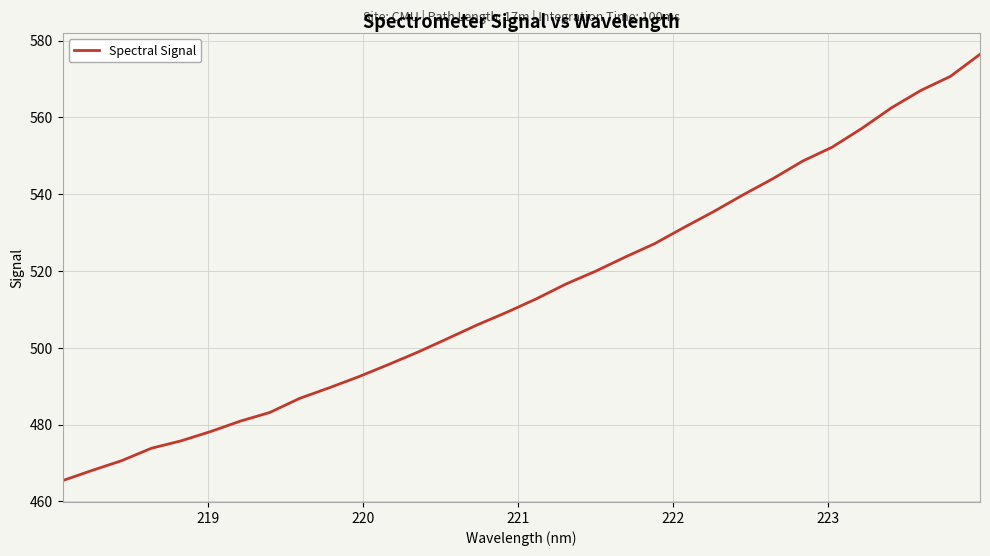

What is the difference between the maximum and minimum values?

111.0